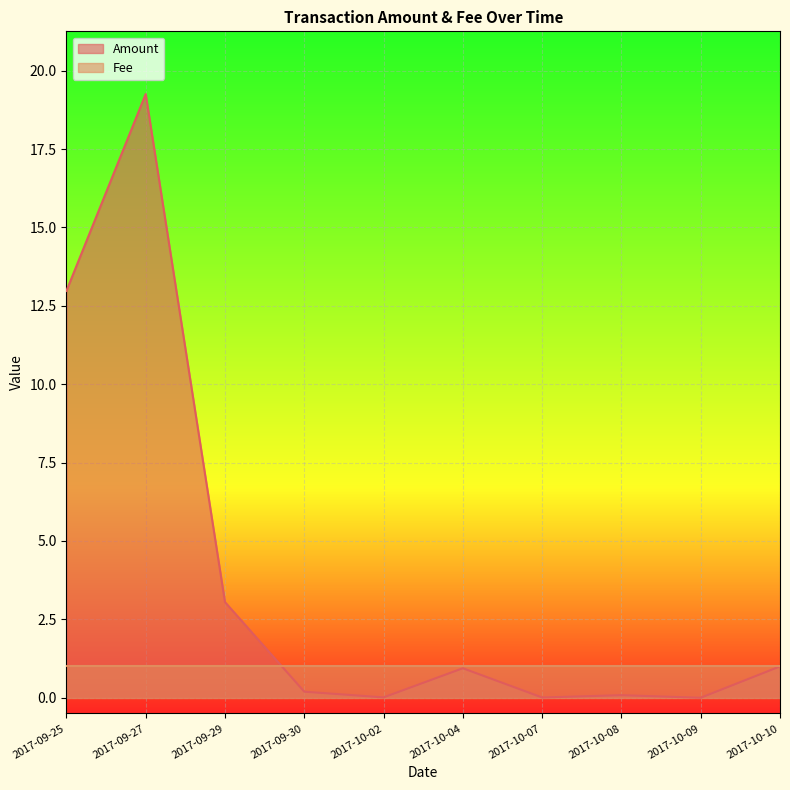

How many points are higher than both their immediate neighbors (excluding endpoints)?

3